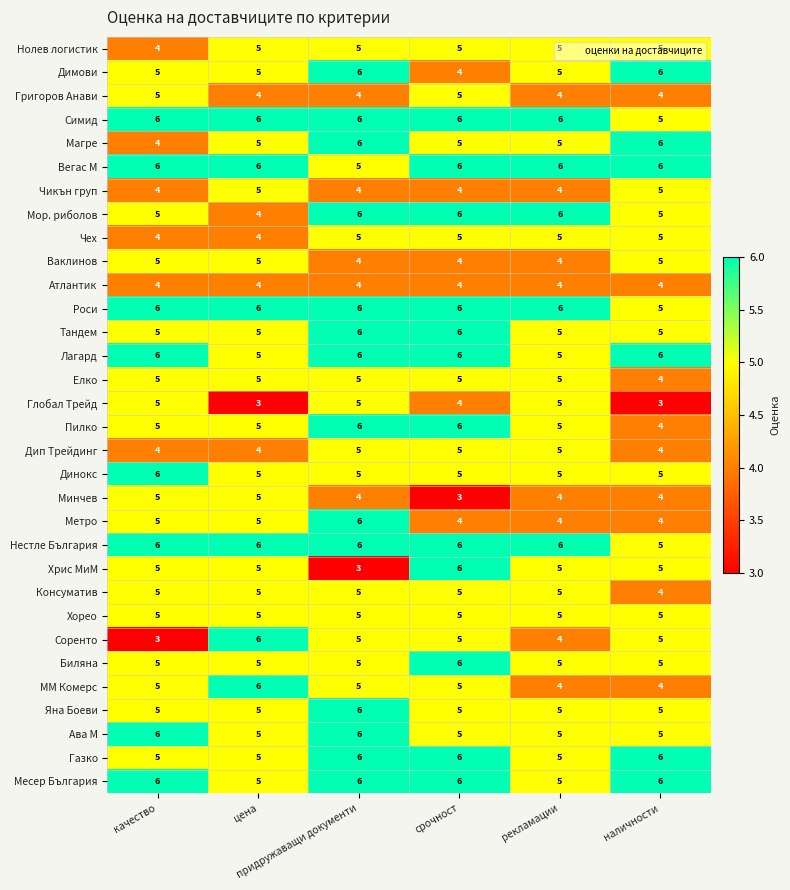

At how many categories does at least one series exceed 3?

6